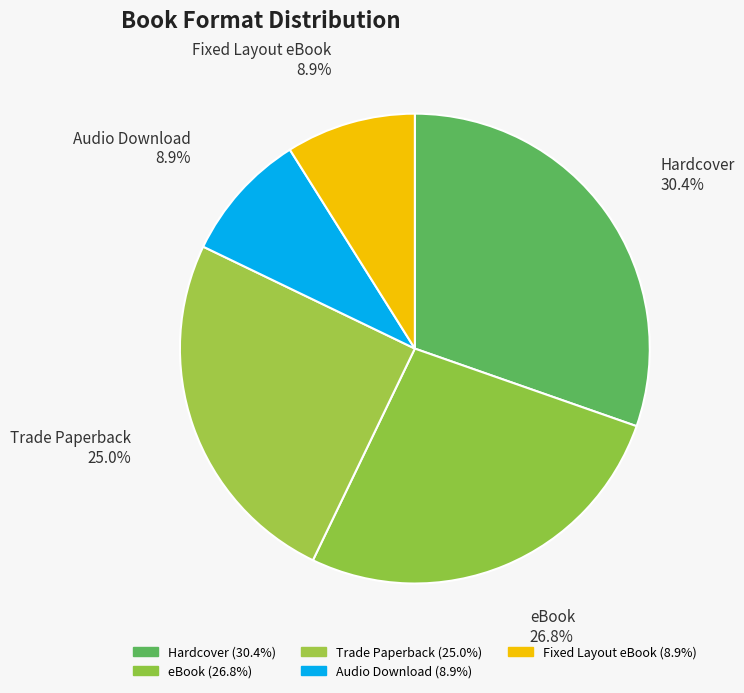

Is eBook the majority of the pie?

No